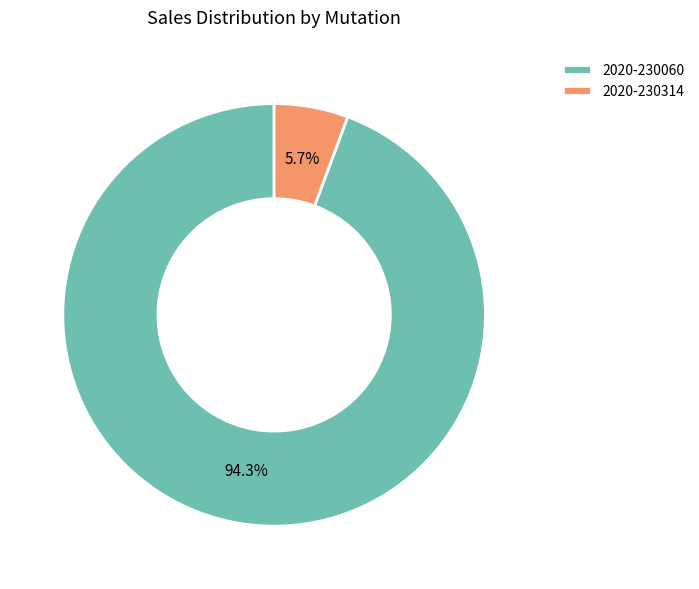

To the nearest percent, what percentage of the pie is 2020-230314?

6%